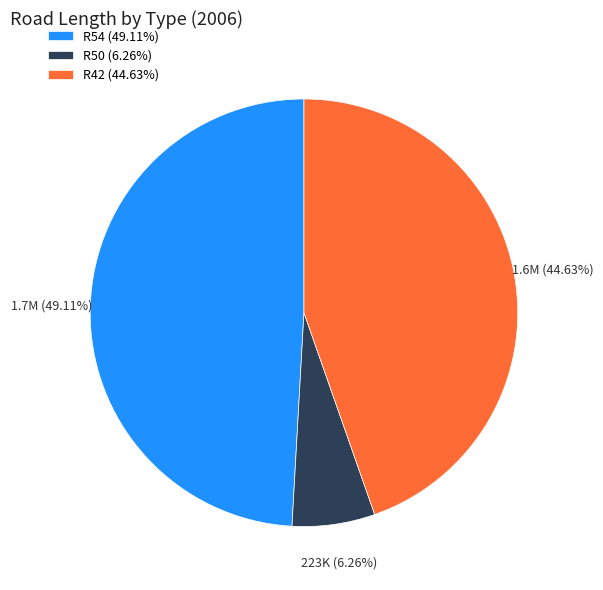

What is the largest slice in the pie chart?

R54